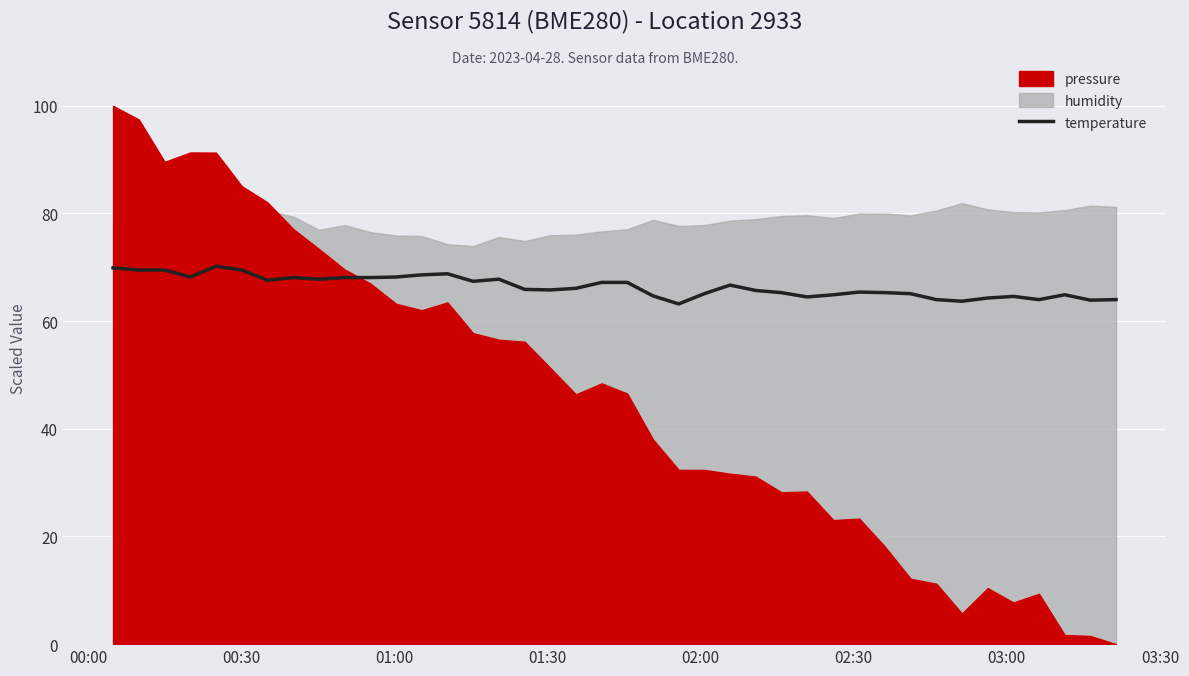

What is the lowest value of the temperature series?

63.2